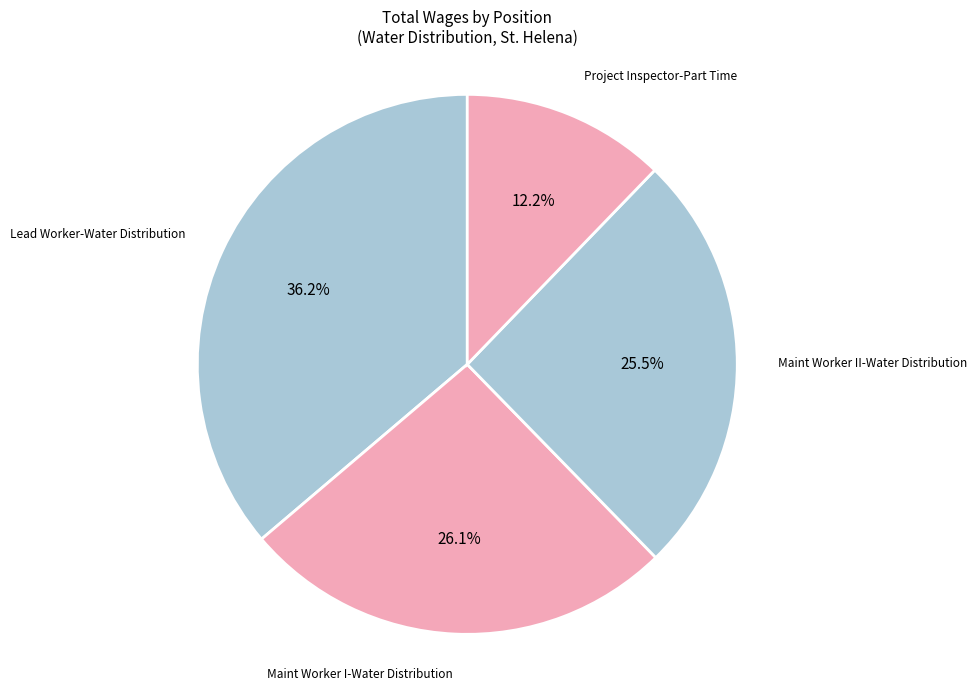

Between Maint Worker I-Water Distribution and Maint Worker II-Water Distribution, which is larger?

Maint Worker I-Water Distribution